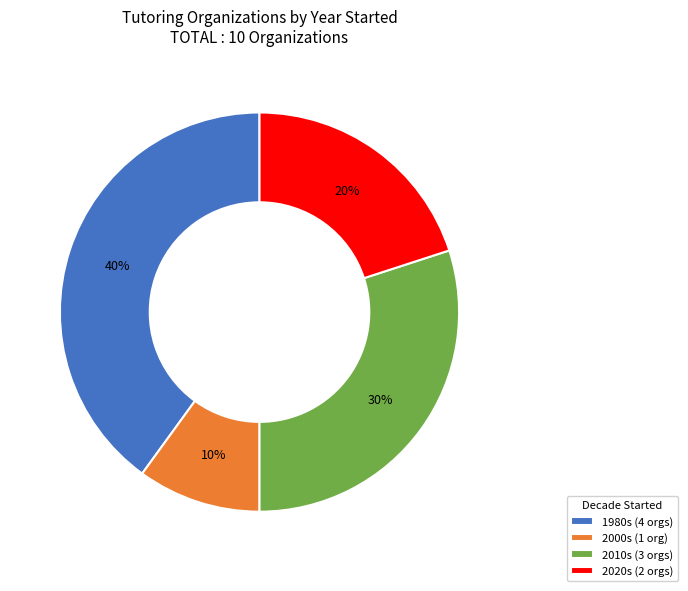

How many slices are in this pie chart?

4